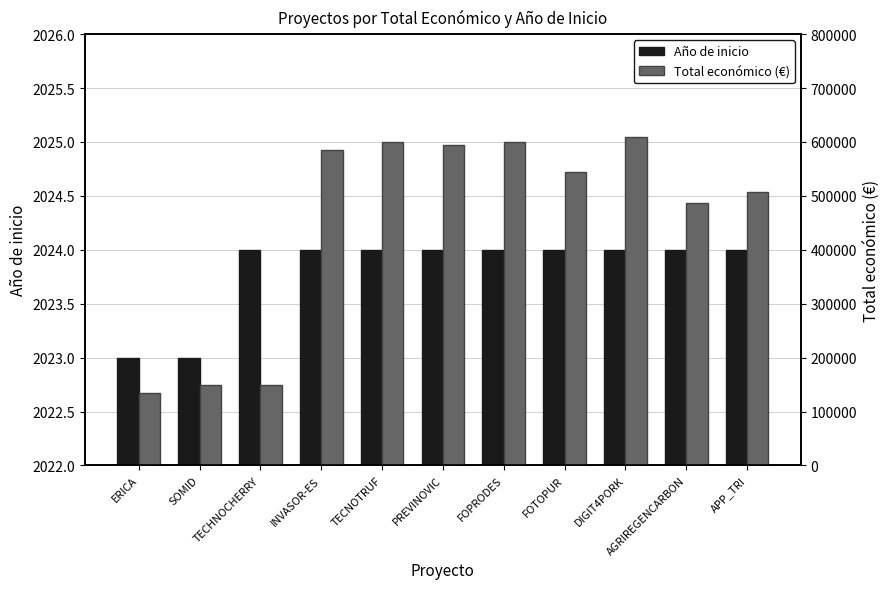

Which category has the lowest value across all series?

ERICA